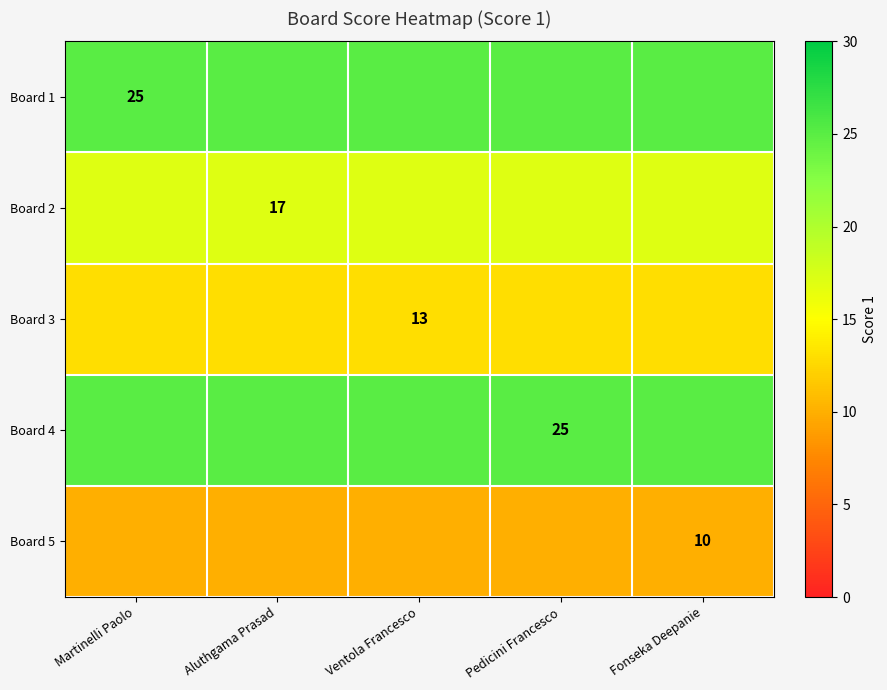

True or false: Board 4 has a value of 25 at Pedicini Francesco.

True